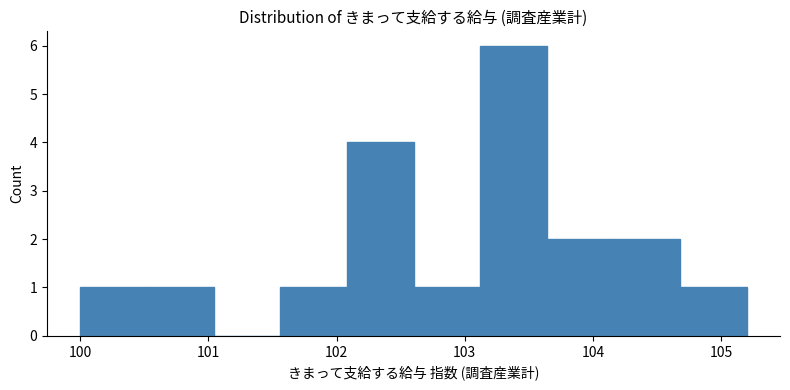

Reading left to right, transcribe this chart: for each bar, give the range it covers on the x-axis and its height. Neither the bar edges nor the heights are printed on the chart, so give them approximately, as read against the axes.

100.00 to 100.52: 1
100.52 to 101.04: 1
101.04 to 101.56: 0
101.56 to 102.08: 1
102.08 to 102.60: 4
102.60 to 103.12: 1
103.12 to 103.64: 6
103.64 to 104.16: 2
104.16 to 104.68: 2
104.68 to 105.20: 1